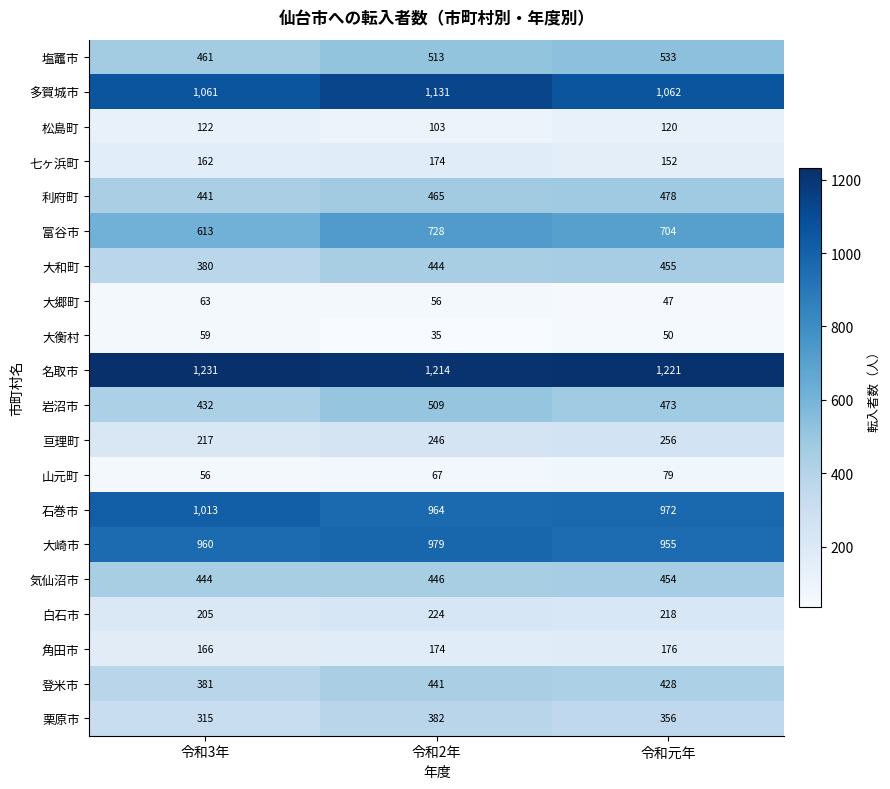

What is the minimum value shown in the chart?

35